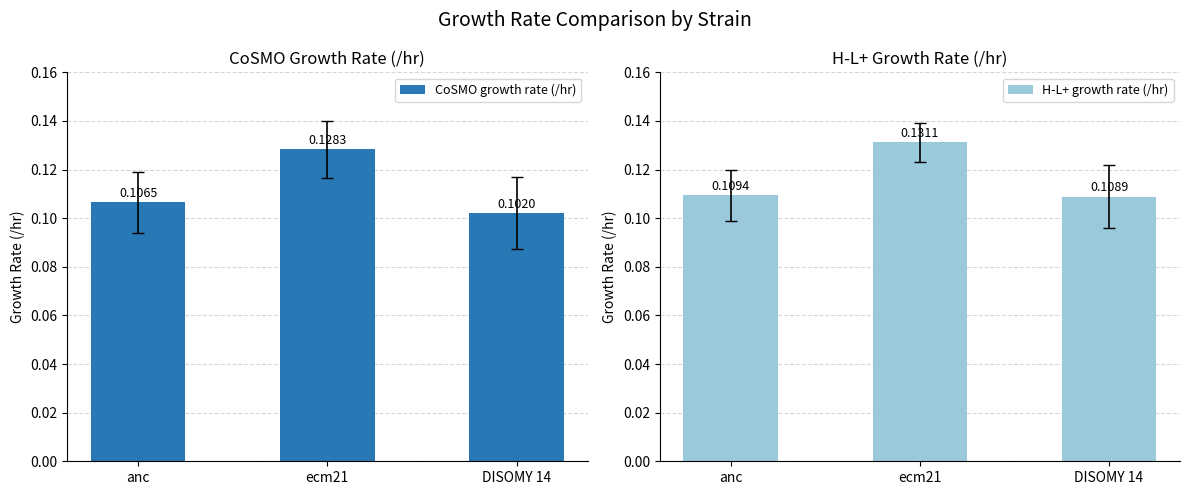

Reading left to right, what are all the values shown in this chart?

CoSMO growth rate (/hr): 0.1	0.1	0.1
H-L+ growth rate (/hr): 0.1	0.1	0.1